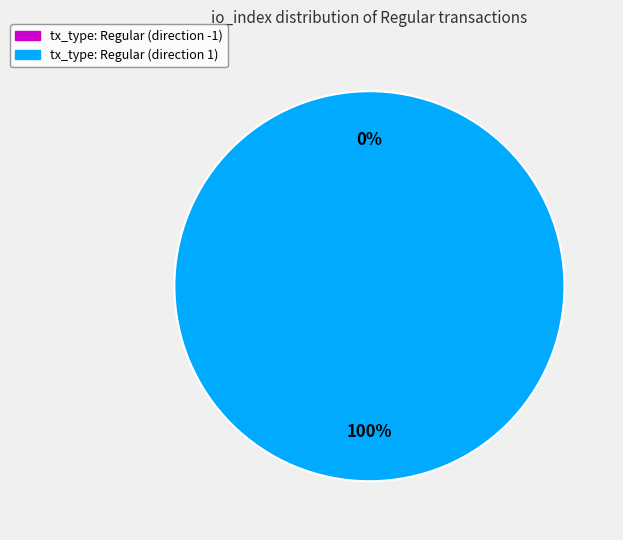

Does tx_type: Regular (direction 1) account for over 50% of the chart?

Yes